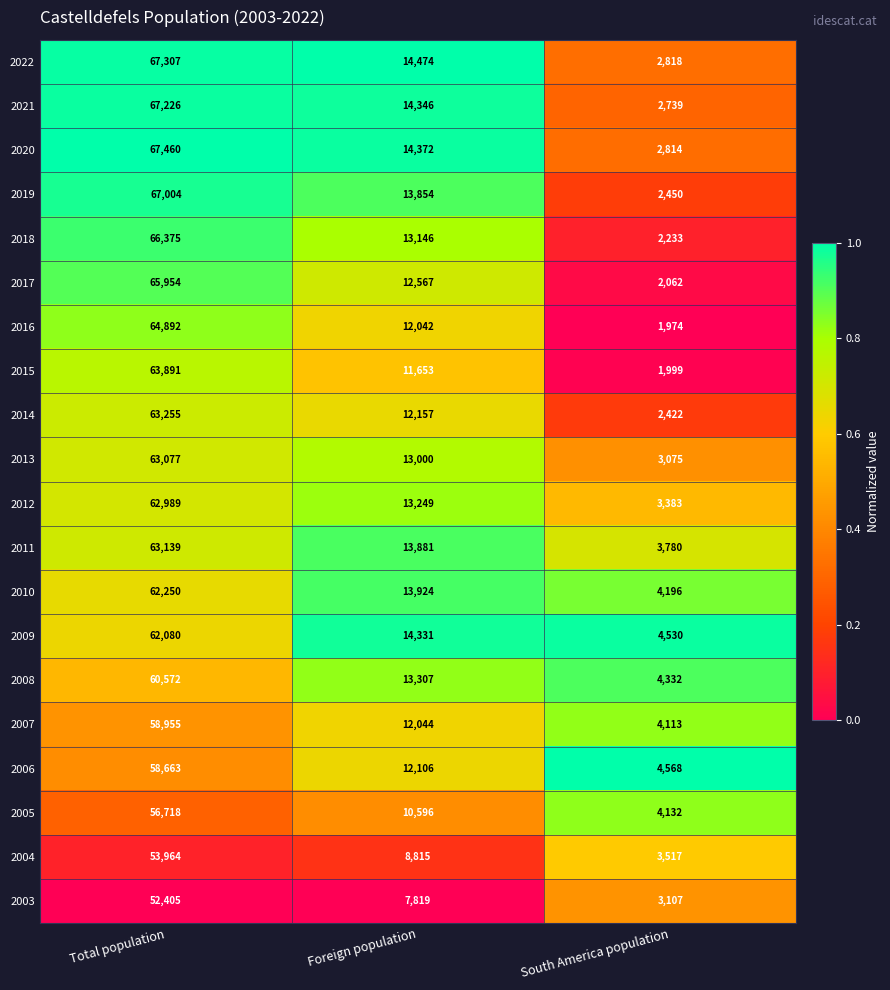

At how many categories does at least one series exceed 2159?

3